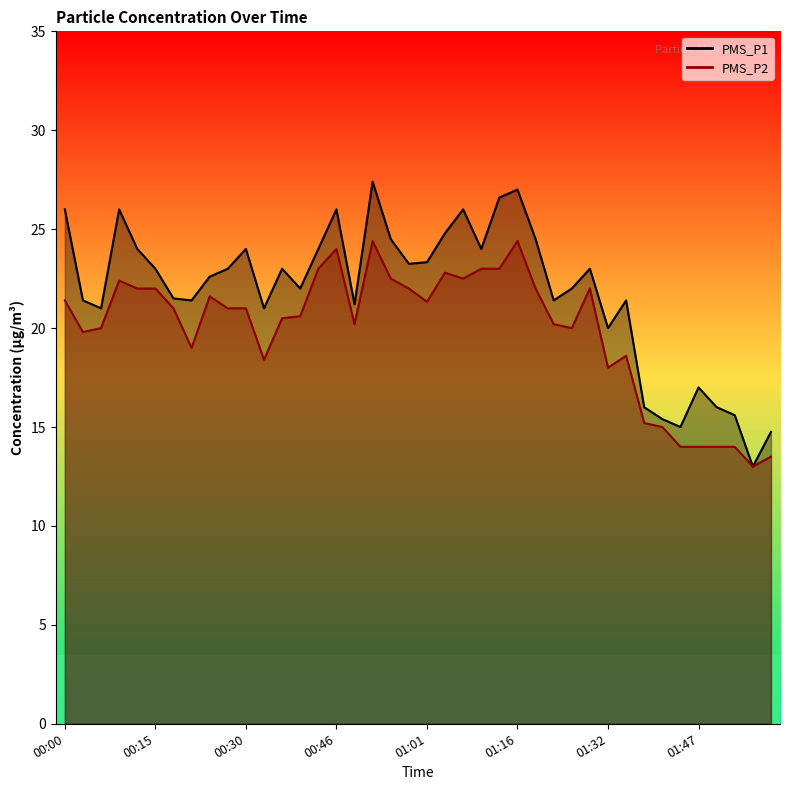

What is the label of the 35th point from the left?

01:44